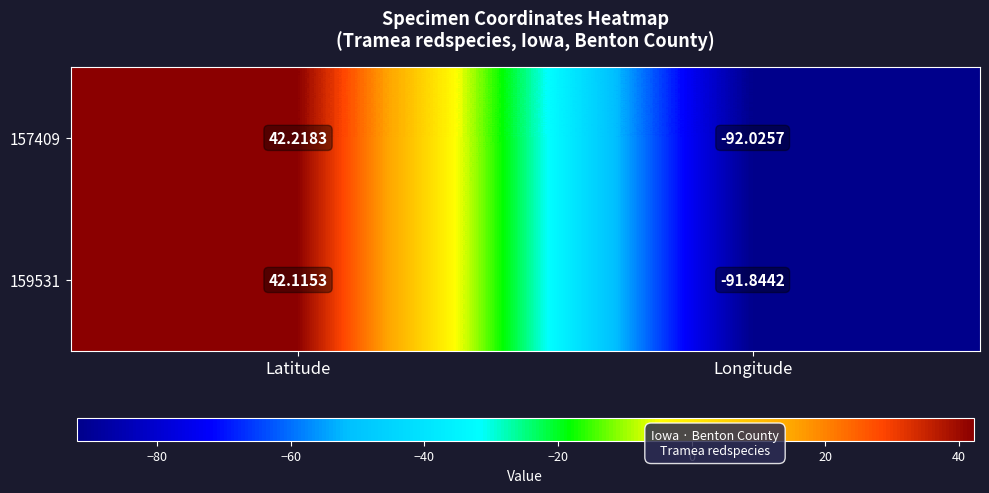

What is the difference between the highest and lowest values at Latitude?

0.1